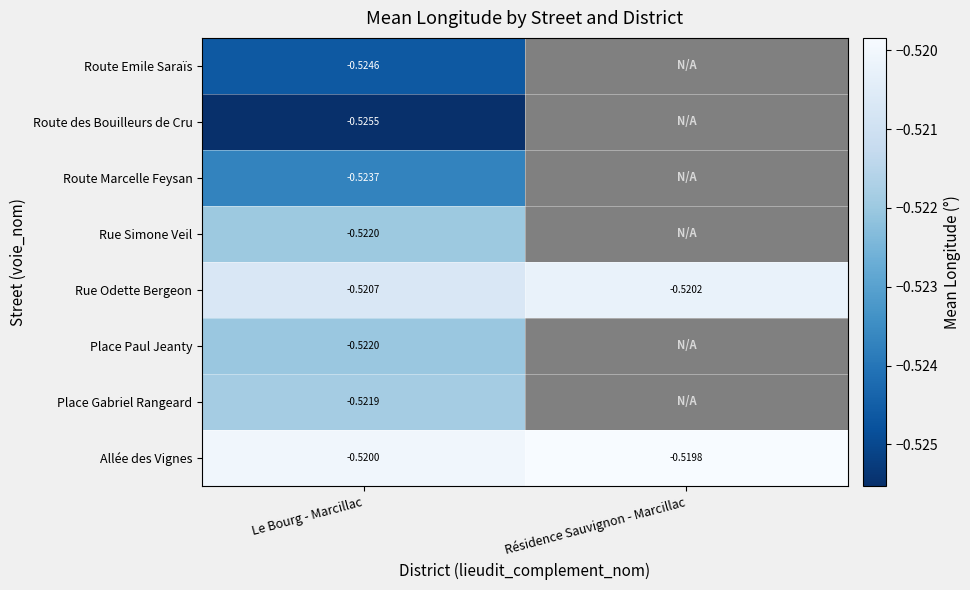

Is the value of Allée des Vignes at Résidence Sauvignon - Marcillac greater than the value of Route Marcelle Feysan at Le Bourg - Marcillac?

Yes